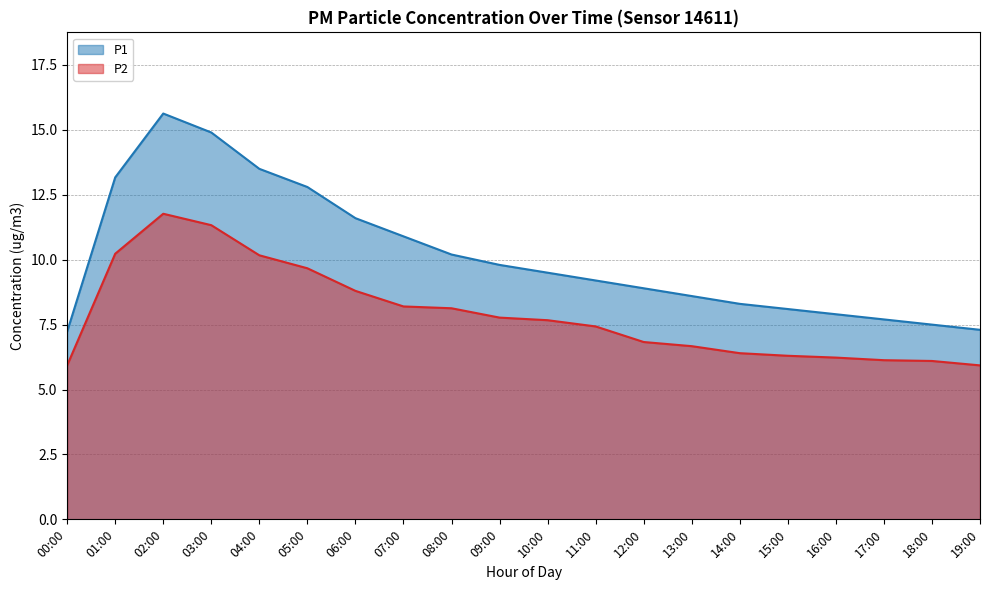

What is the difference between the highest and lowest values at 12:00?

2.1